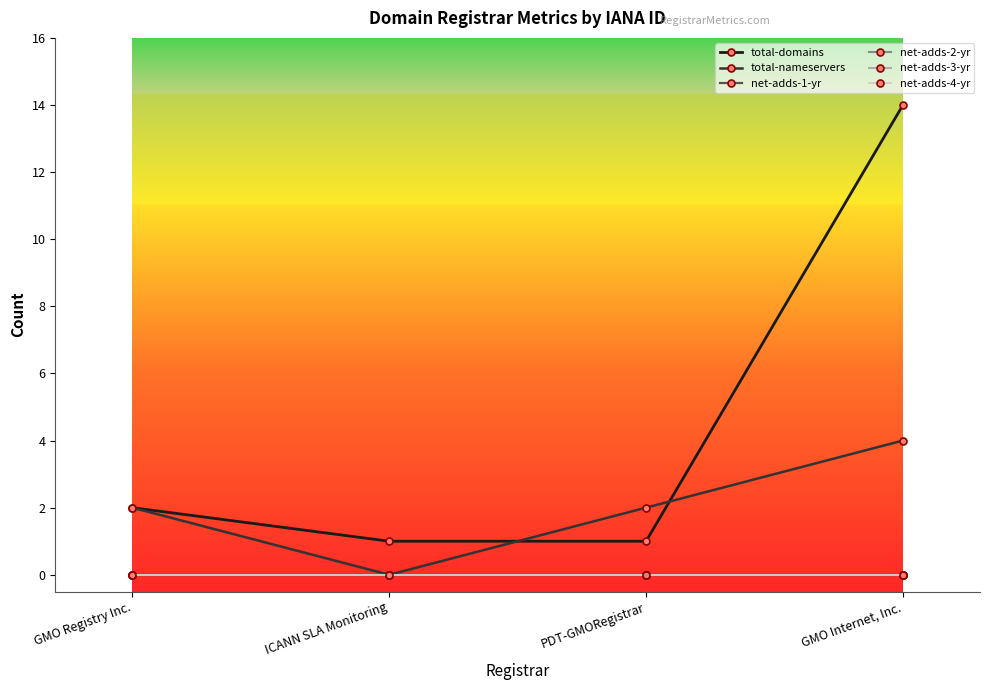

True or false: total-domains and net-adds-4-yr intersect in this chart.

False